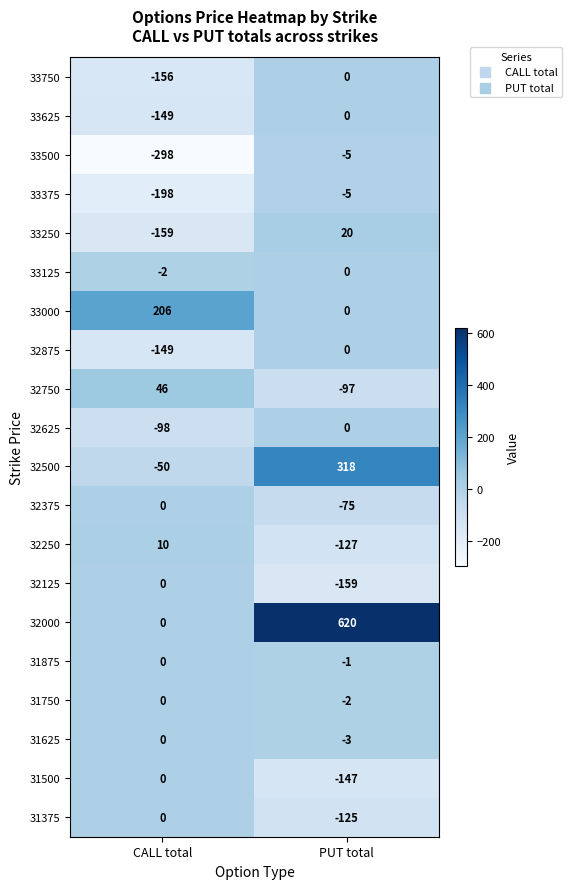

What is the spread (max minus min) of values at CALL total?

504